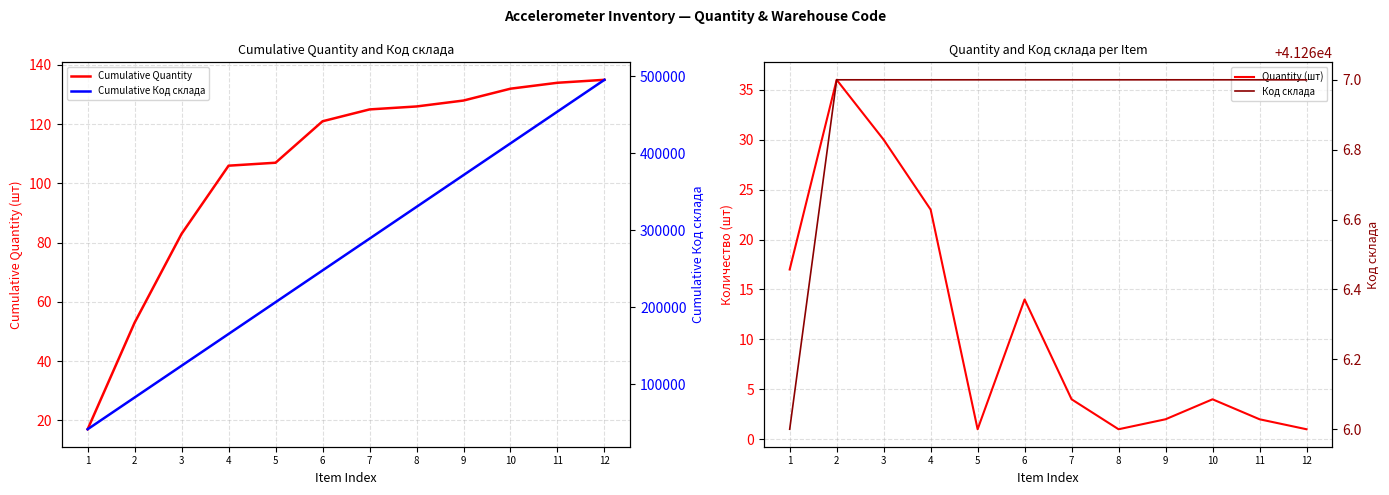

What is the smallest value displayed?

1